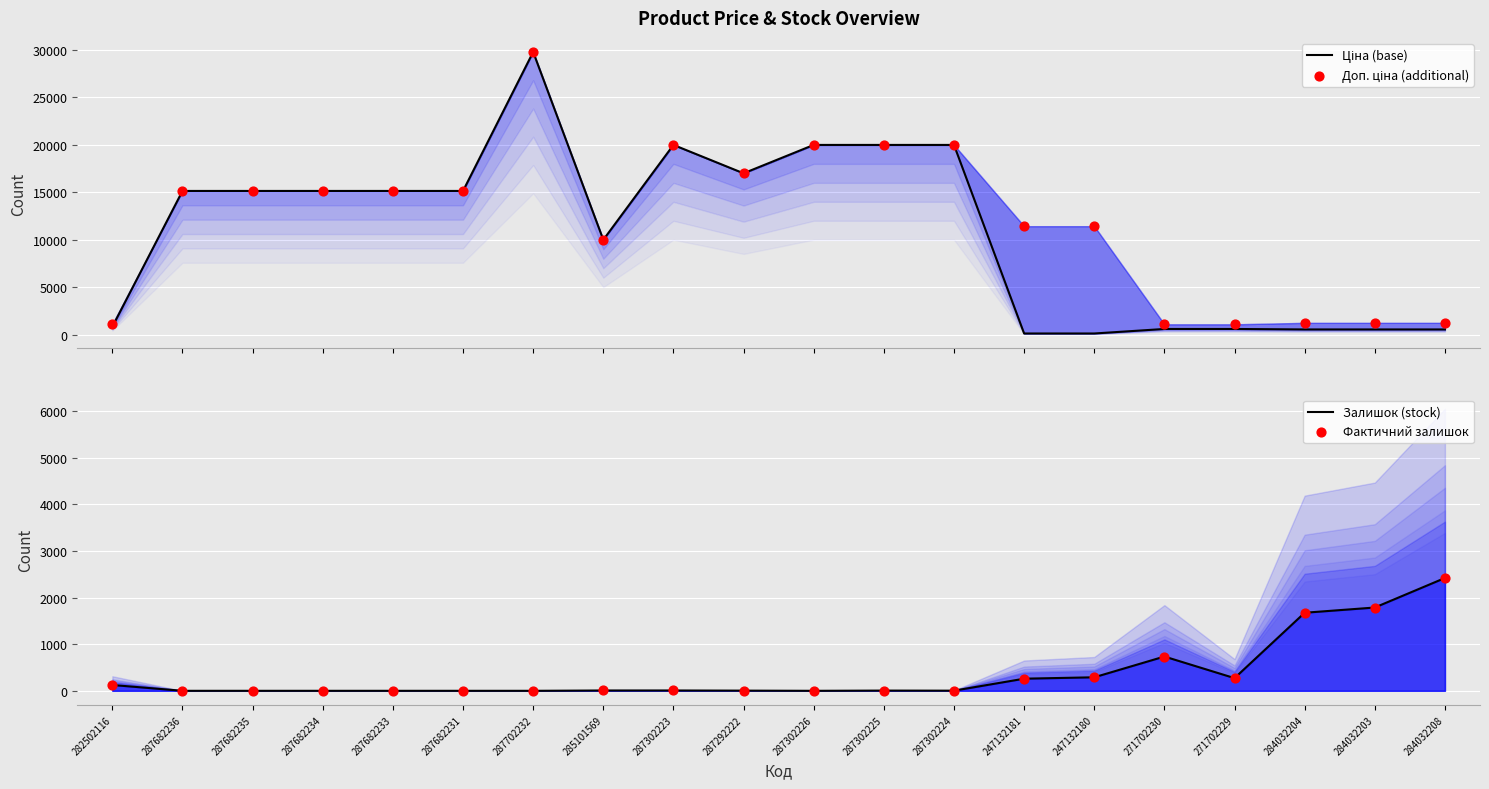

At which category is the sum across all series the highest?

287702232